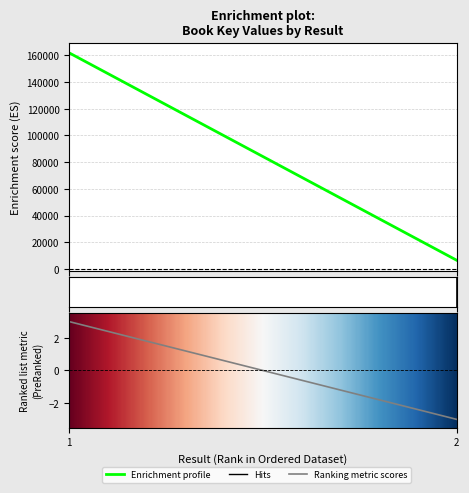

Approximately how many times larger is the value at 1 compared to 2?

24.7